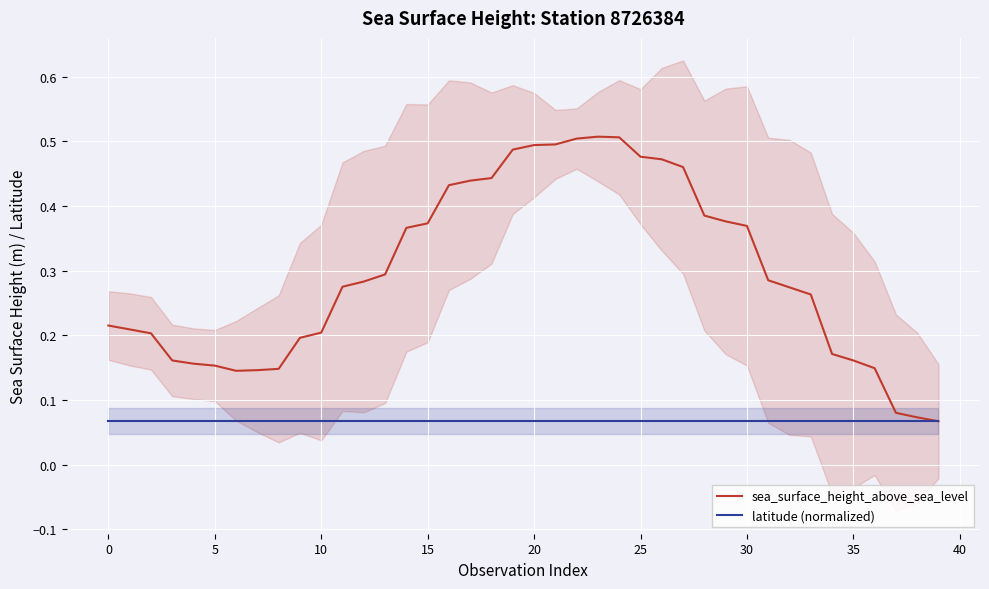

Between 10 and 13, which is larger?

13